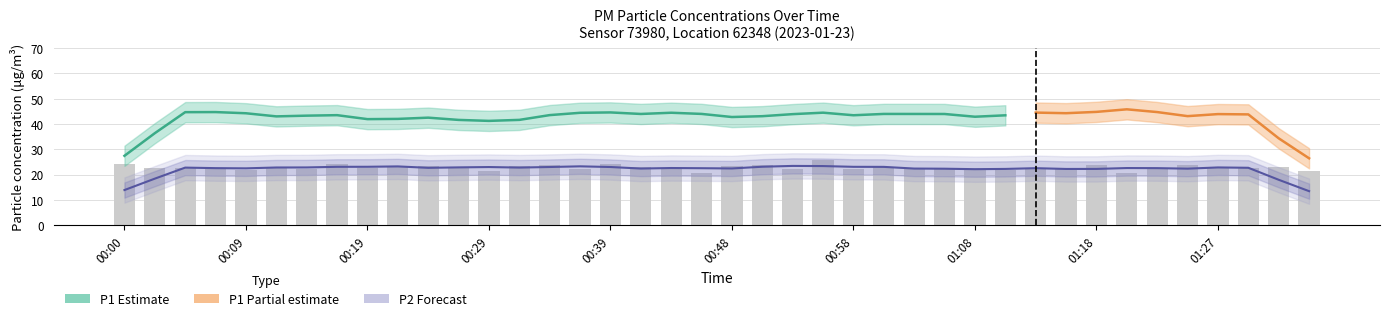

What is the sum of all values?

908.9